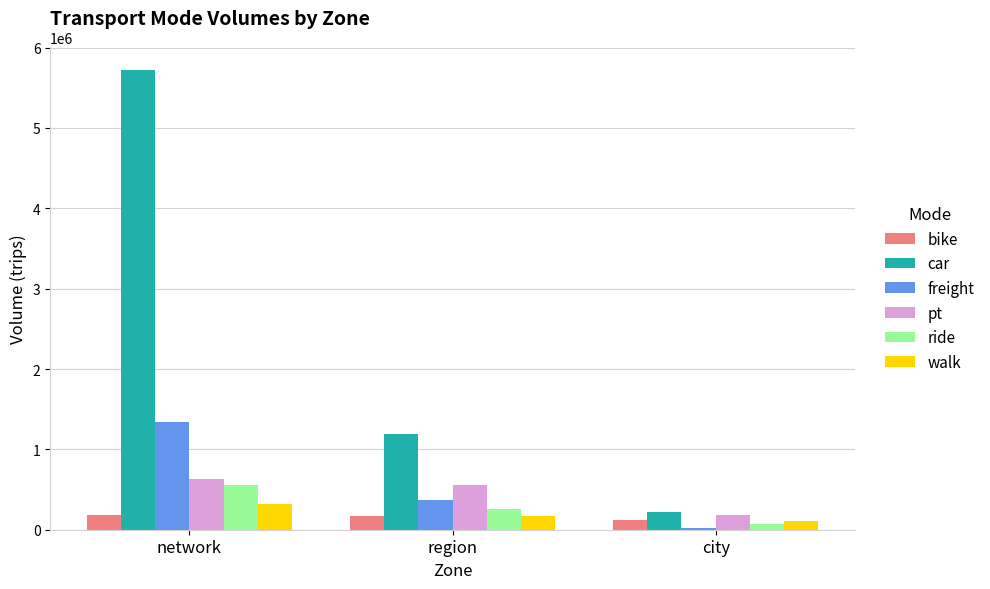

At how many categories does at least one series exceed 514153?

2